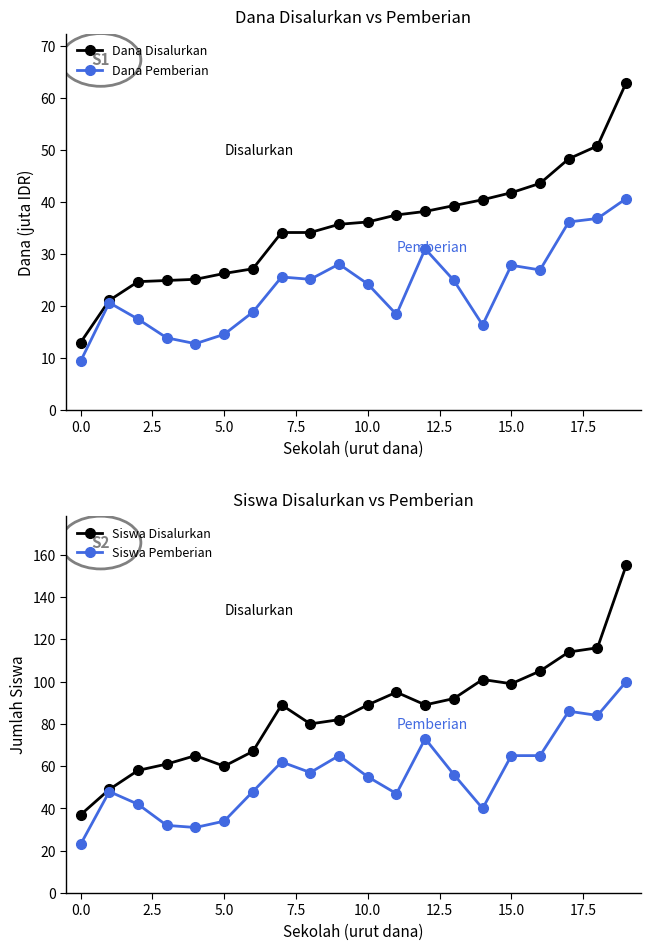

Where is Siswa Disalurkan nearest to the value 96?

11